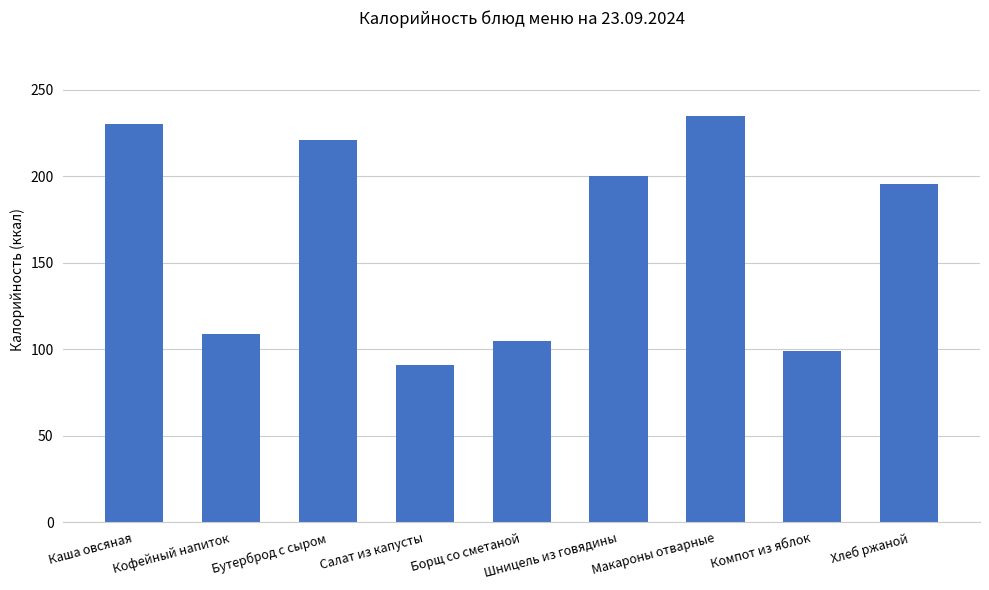

Which has a higher value, Хлеб ржаной or Салат из капусты?

Хлеб ржаной